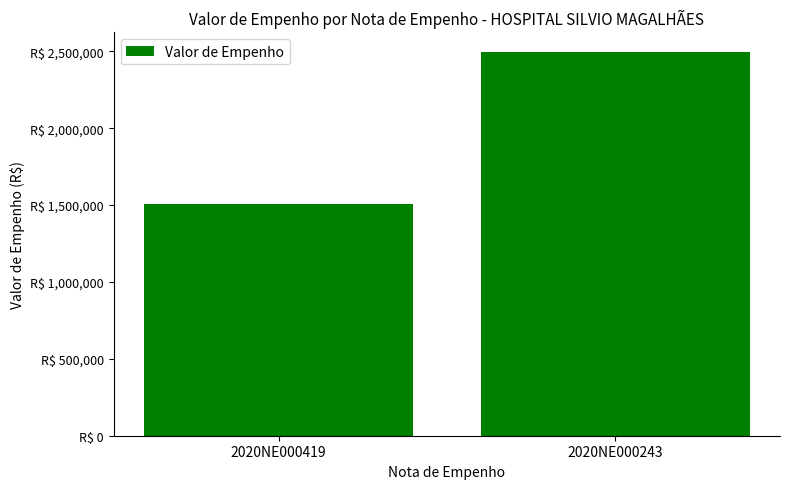

Approximately how many times larger is the value at 2020NE000243 compared to 2020NE000419?

1.7